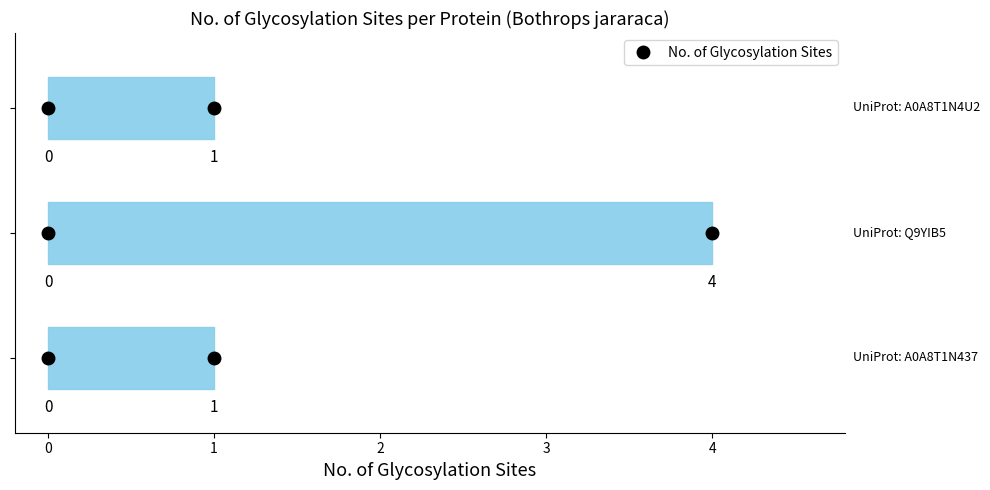

Rank the categories by value from highest to lowest.

Q9YIB5, A0A8T1N437, A0A8T1N4U2